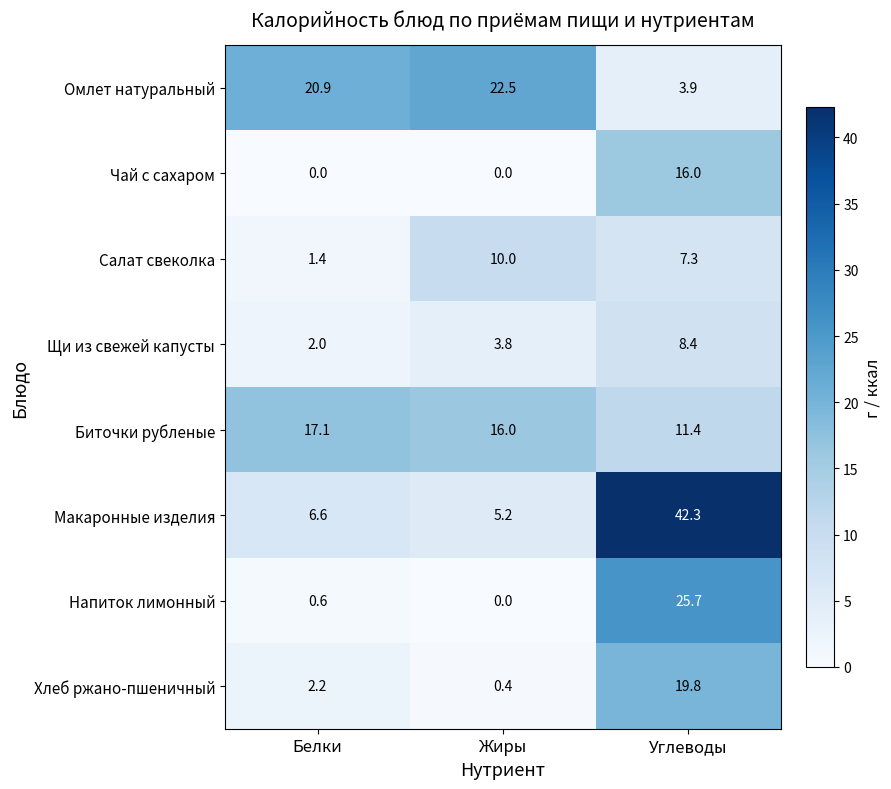

The value of Чай с сахаром at Углеводы is 23.9. True or false?

False